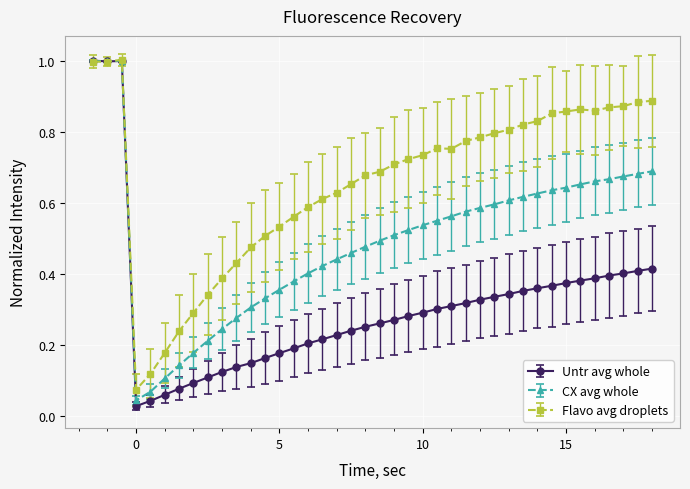

What is the greatest value displayed?

1.0